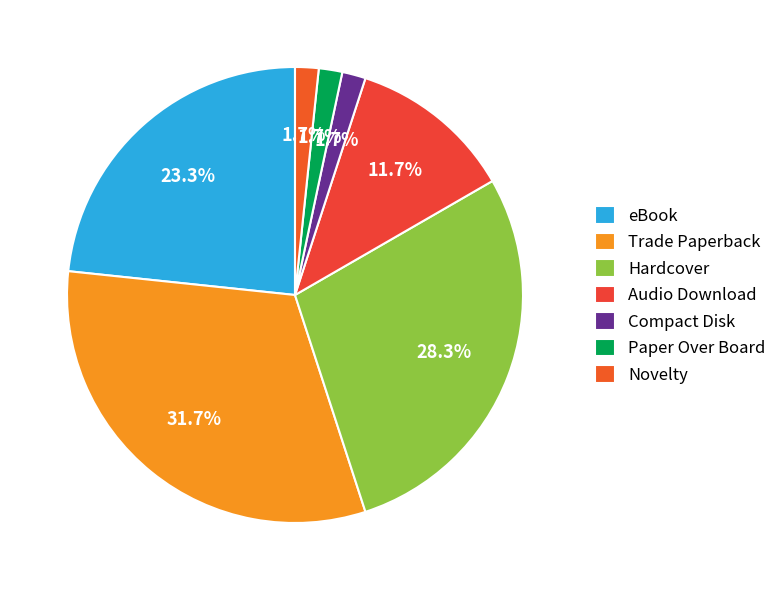

The Paper Over Board slice represents 8% of the pie. True or false?

False